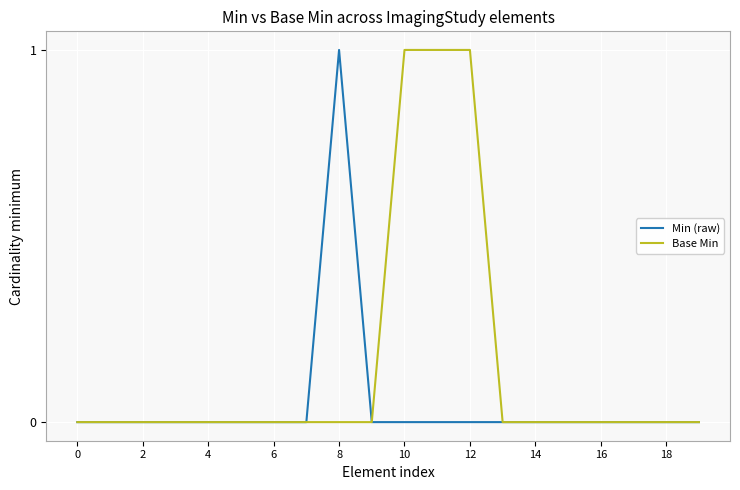

Which series has the largest total across all categories?

Base Min